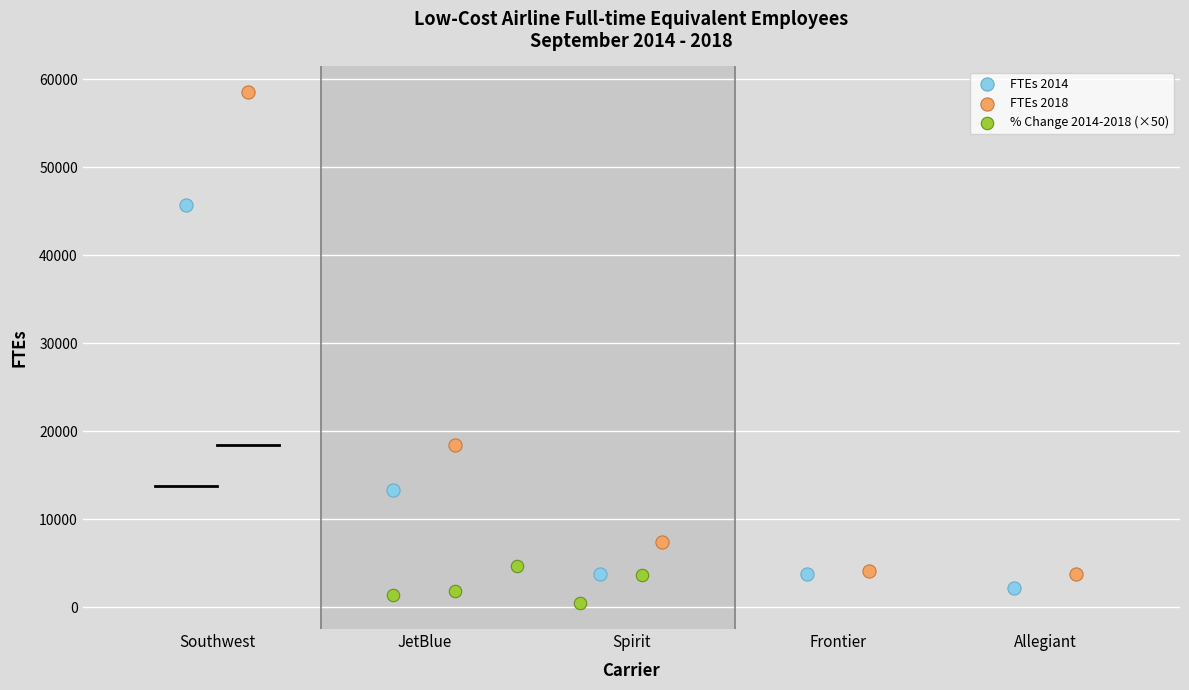

Which series reaches the minimum Y coordinate?

% Change 2014-2018 (×50)